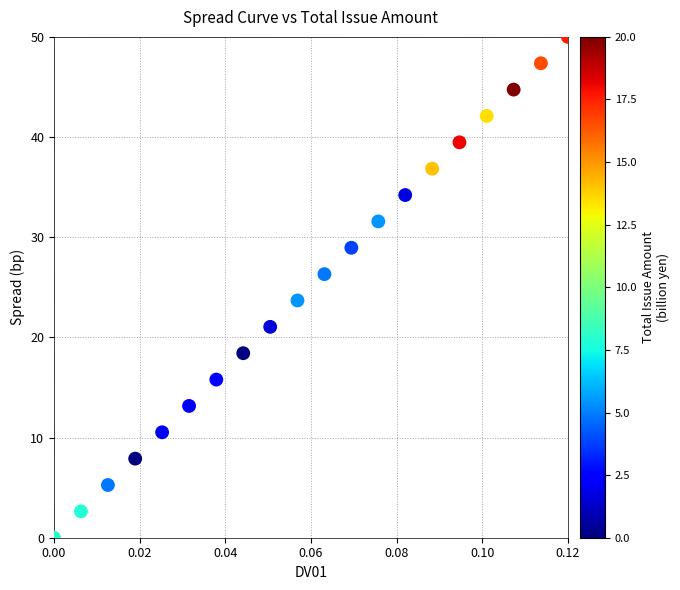

What is the range of Y values (max minus min)?

50.0